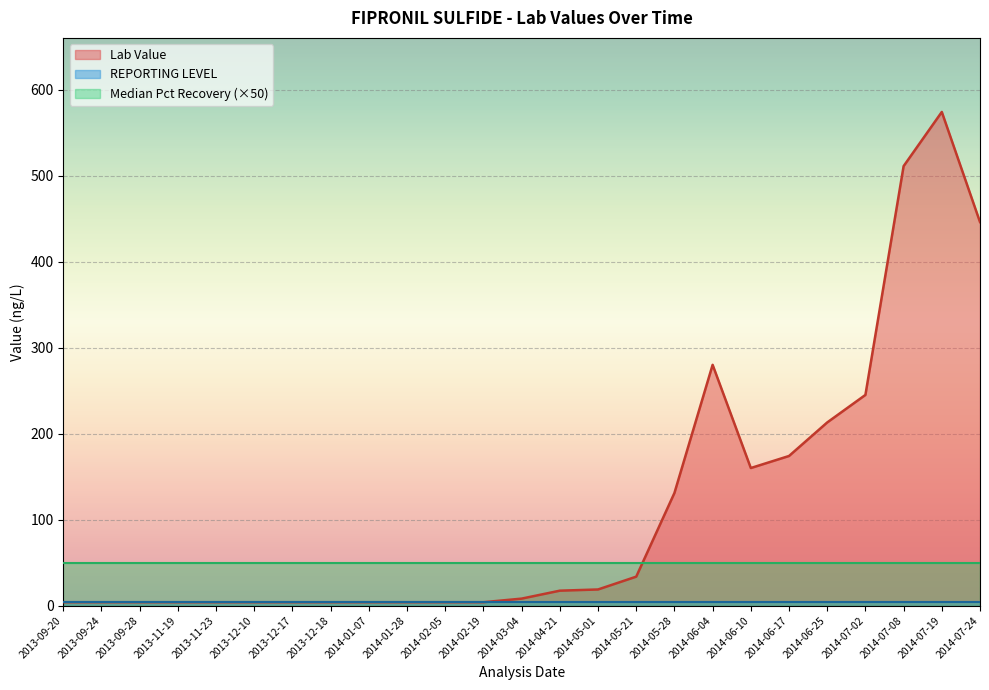

What is the total value across all series at 2014-05-21?

86.7